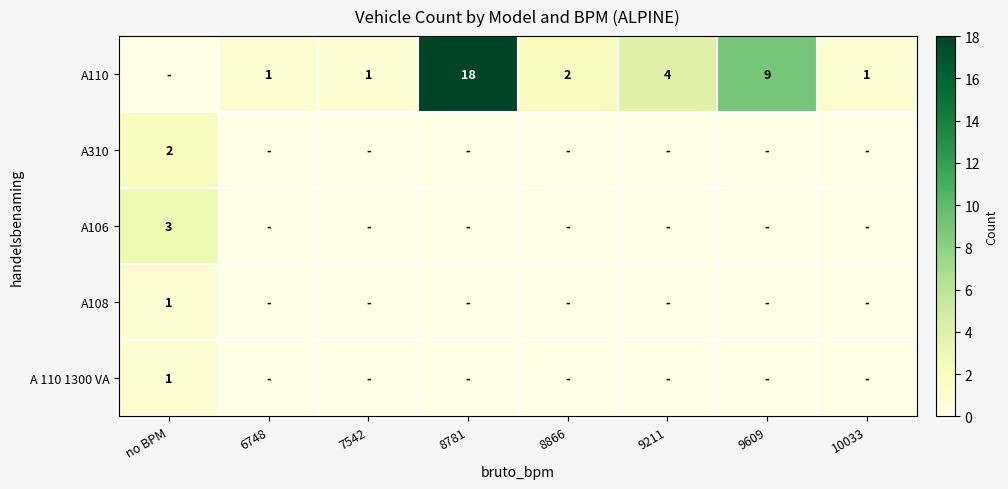

The A110 series shows 1 at 7542. True or false?

True